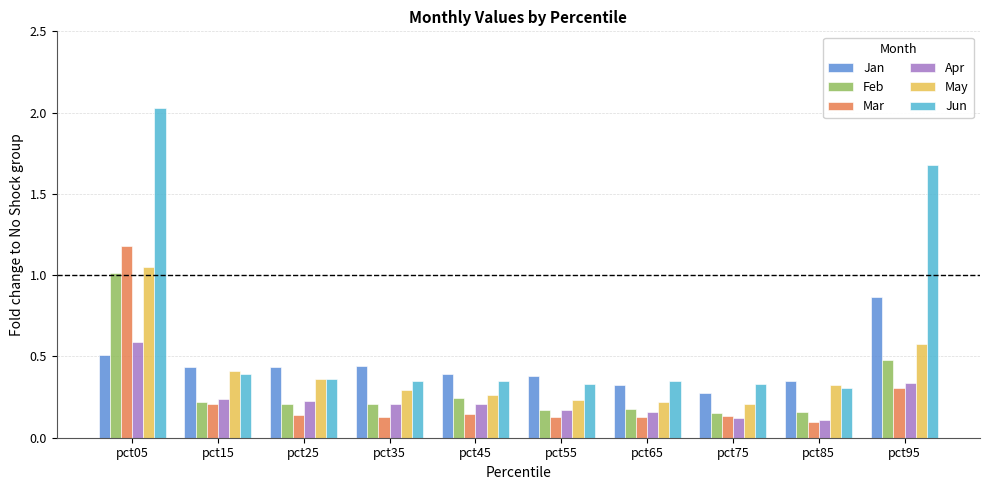

What is the difference between the maximum and second lowest values in the Apr series?

0.5